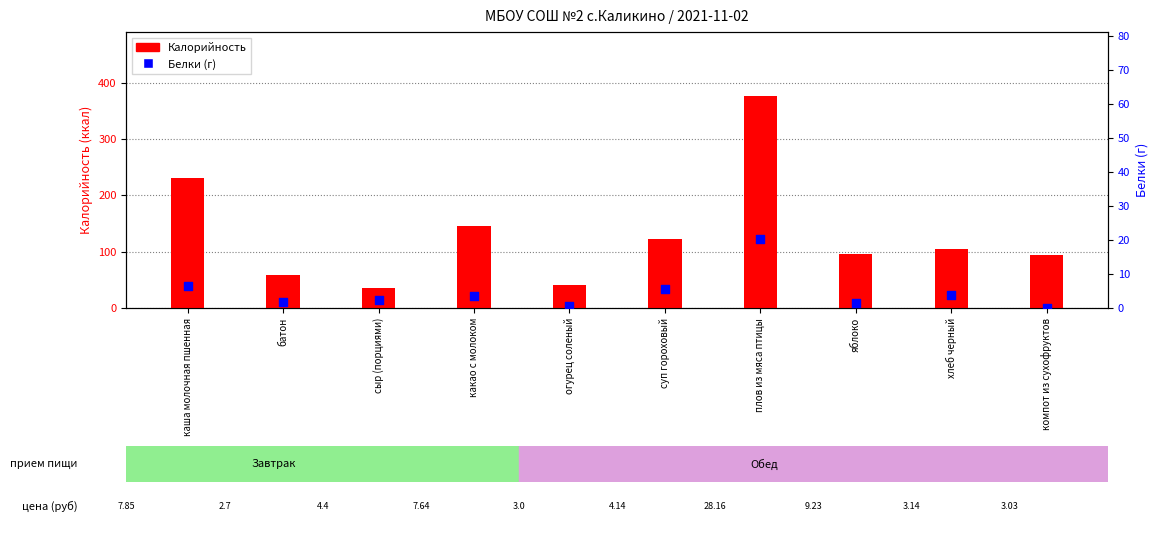

At which category is the sum across all series the highest?

плов из мяса птицы